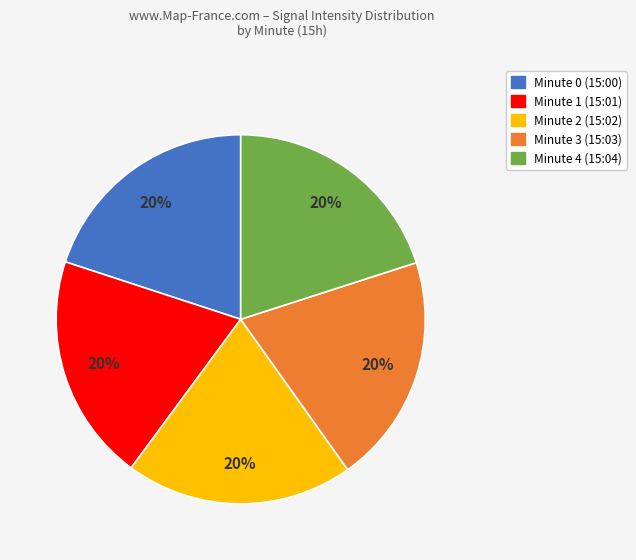

To the nearest percent, what is the average slice percentage?

20%